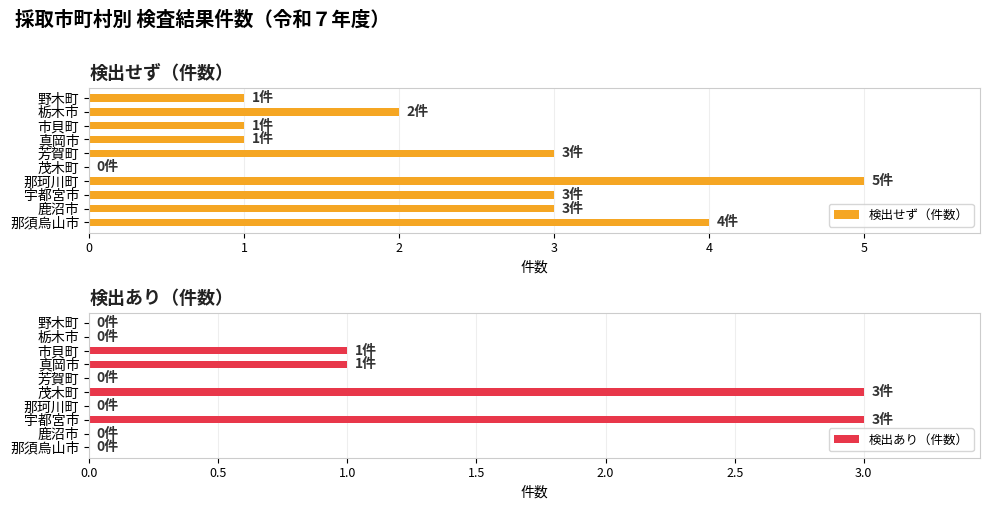

The 検出せず（件数） series shows 2 at 栃木市. True or false?

True